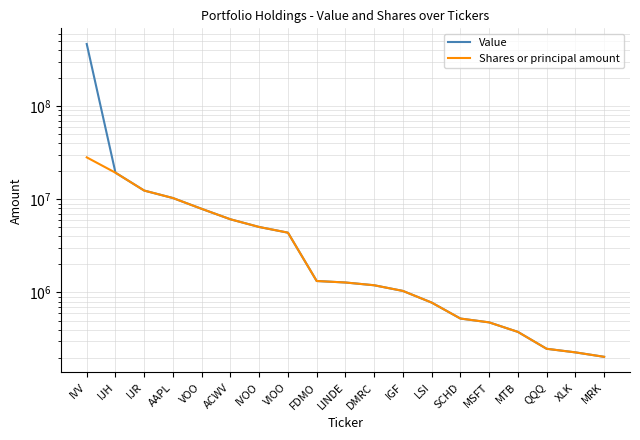

Is it true that Shares or principal amount equals 361967 at XLK?

False